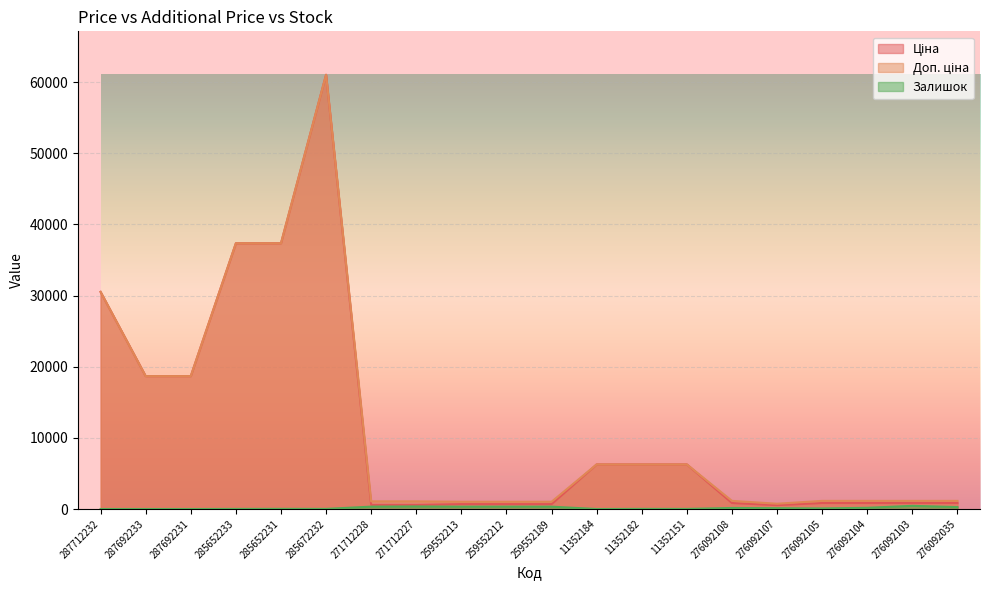

What is the difference between the maximum and minimum values in the Доп. ціна series?

60282.7